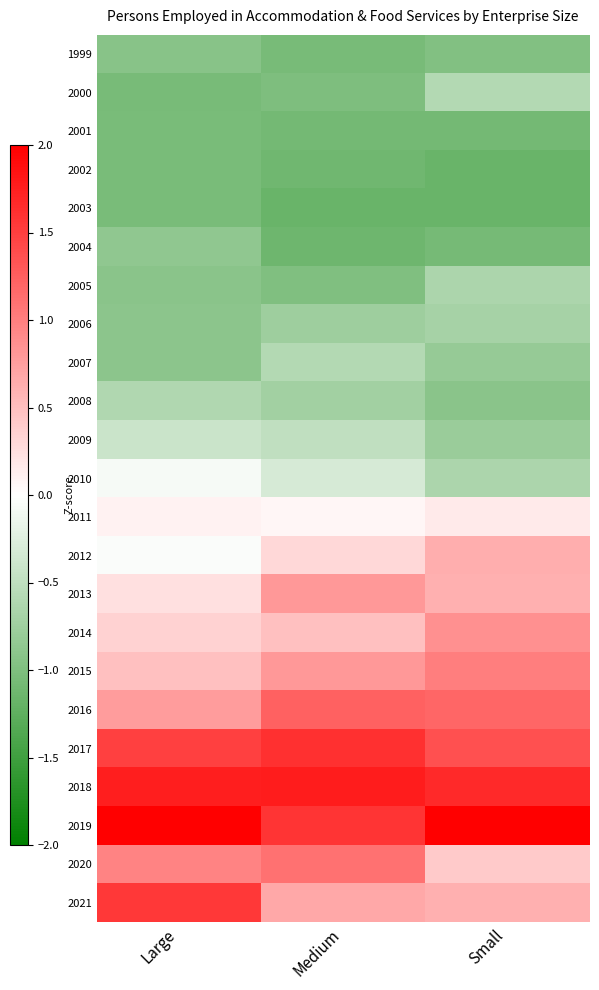

Rank the series at Small from lowest to highest value.

2003, 2002, 2001, 2004, 1999, 2008, 2007, 2009, 2006, 2005, 2010, 2000, 2011, 2020, 2021, 2013, 2012, 2014, 2015, 2016, 2017, 2018, 2019